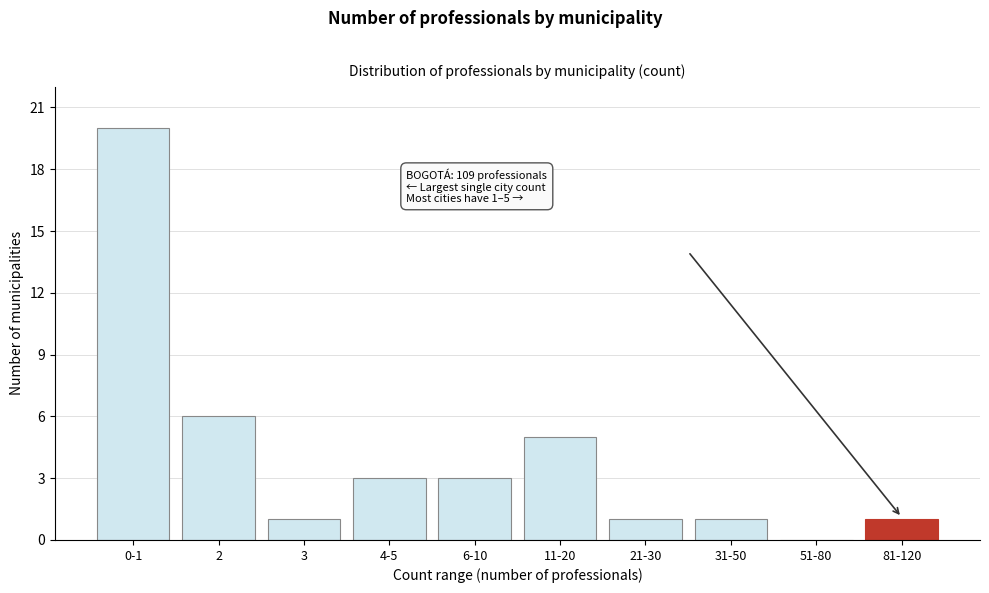

Reading left to right, extract all data points from this chart.

0-1=20	2=6	3=1	4-5=3	6-10=3	11-20=5	21-30=1	31-50=1	51-80=0	81-120=1